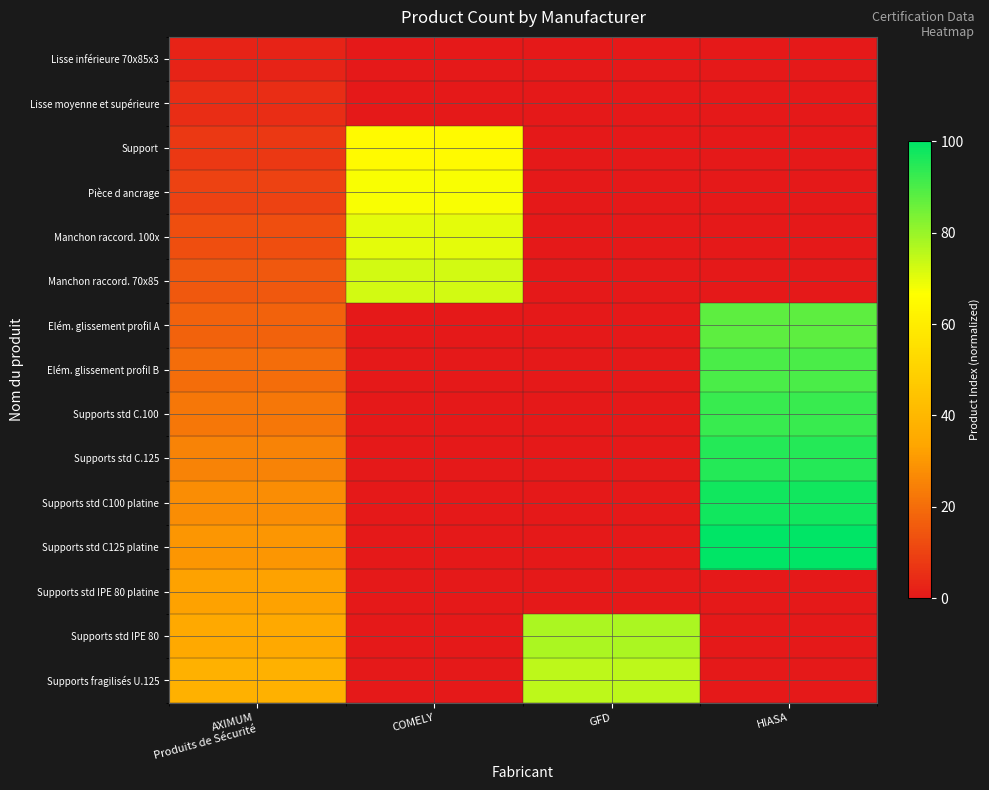

Is the value of Supports std C125 platine at HIASA greater than the value of Supports std C.125 at COMELY?

Yes